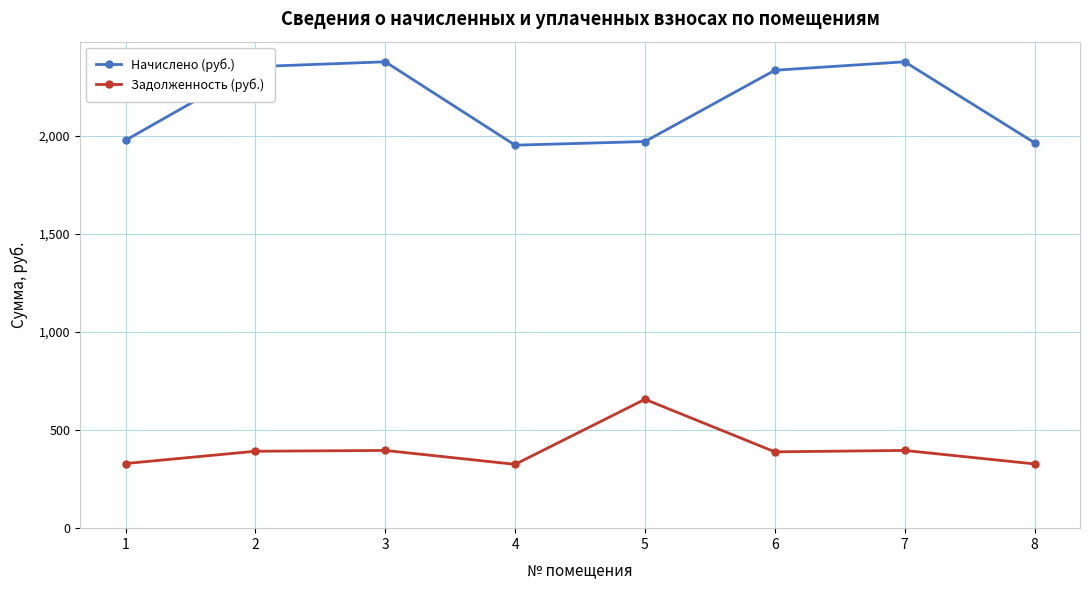

The value of Задолженность (руб.) at 8 is 327.3. True or false?

True